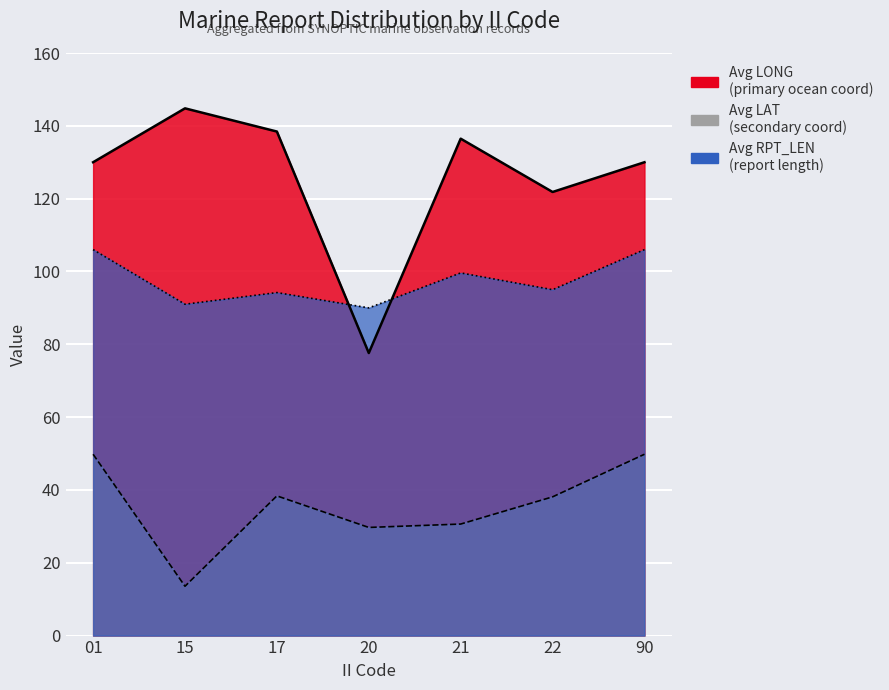

Reading right to left, extract all data points from this chart.

Avg LONG: 130.0	121.8	136.5	77.6	138.4	144.8	130.0
Avg LAT: 49.8	38.1	30.6	29.7	38.4	13.6	49.8
Avg RPT_LEN: 106.0	95.0	99.6	90.0	94.2	91.0	106.0